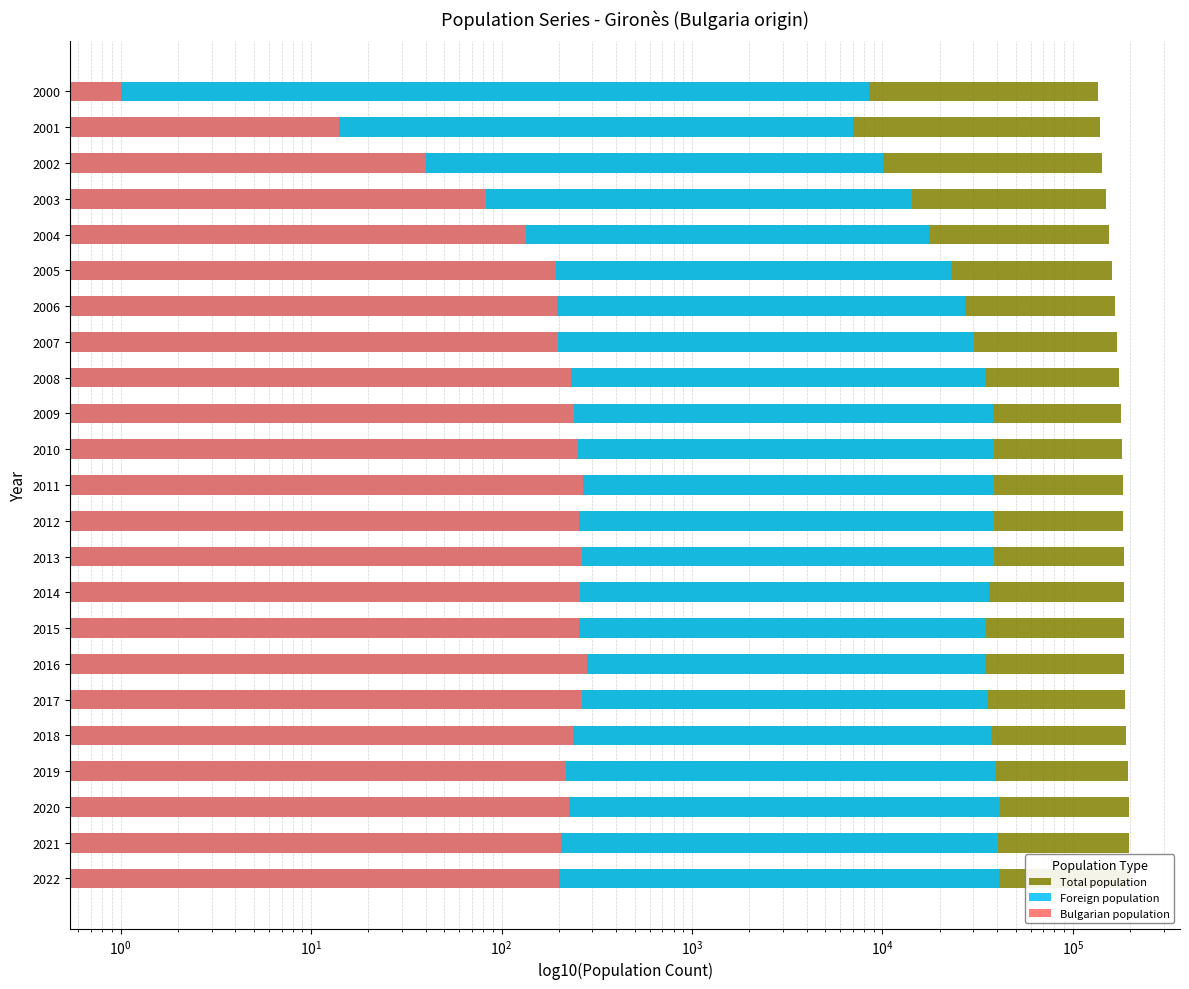

Reading left to right, extract all data points from this chart.

Total population: 198582	196768	197104	193908	190786	188083	186178	184993	185085	185085	184187	182916	181153	179742	175148	169624	166079	160838	154274	149297	142978	138659	135482
Foreign population: 41040	40560	41604	39626	37102	35676	35085	35051	36382	38346	38478	38562	38507	38227	35109	30266	27107	22987	17545	14235	10024	7031	8543
Bulgarian population: 201	205	225	219	236	266	280	255	257	266	255	268	251	241	232	198	196	192	135	83	40	14	1